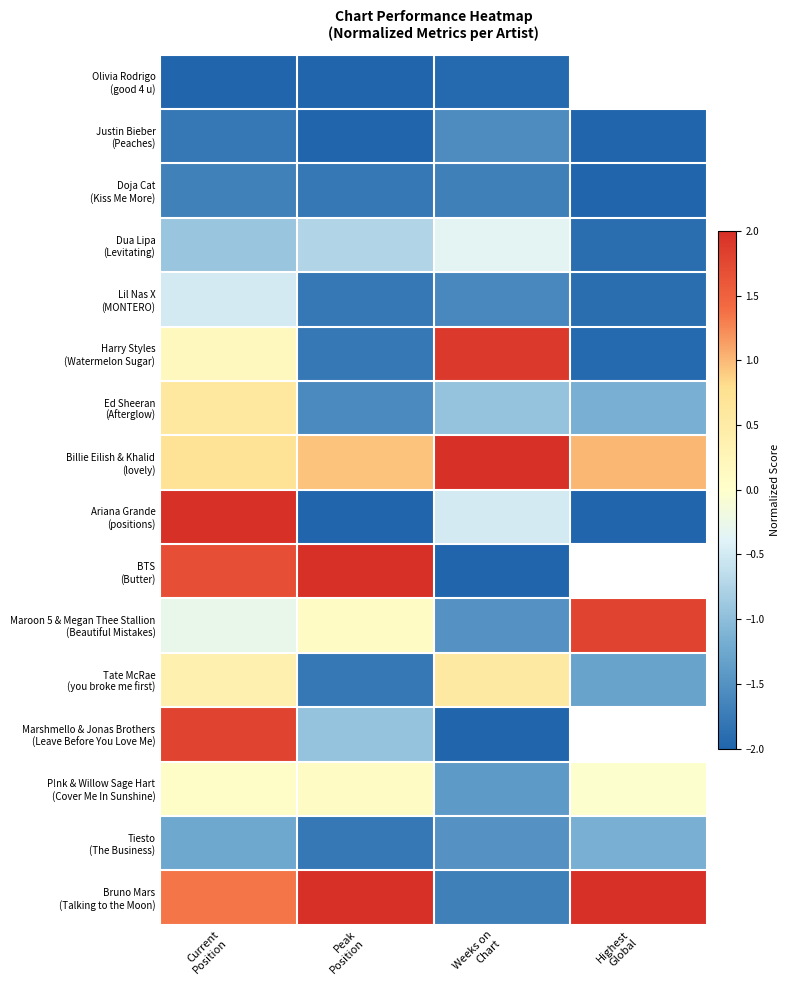

What is the difference between the maximum and minimum values in the Ed Sheeran (Afterglow) series?

2.2